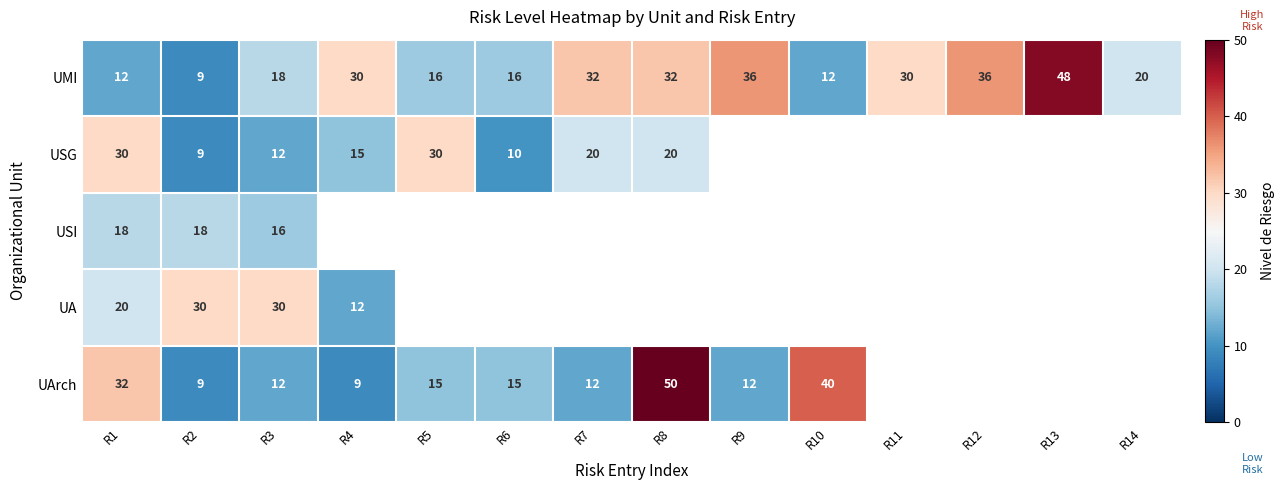

What is the difference between the highest and lowest values at R2?

21